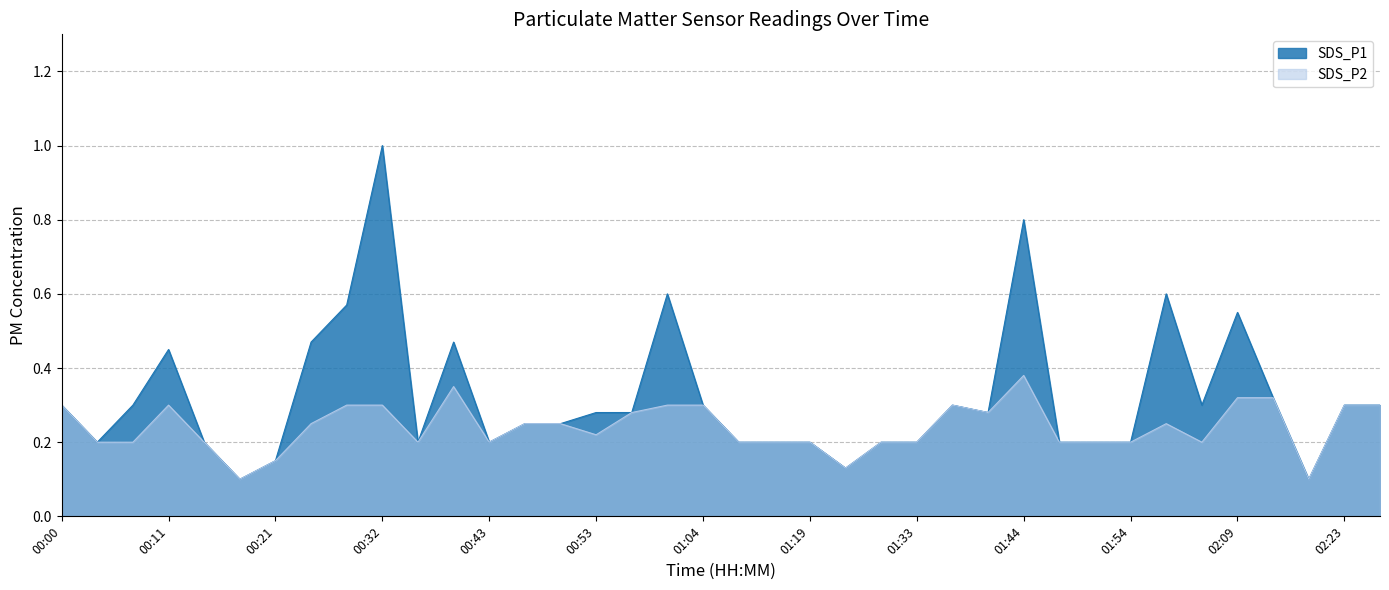

How many distinct data groups are displayed?

2